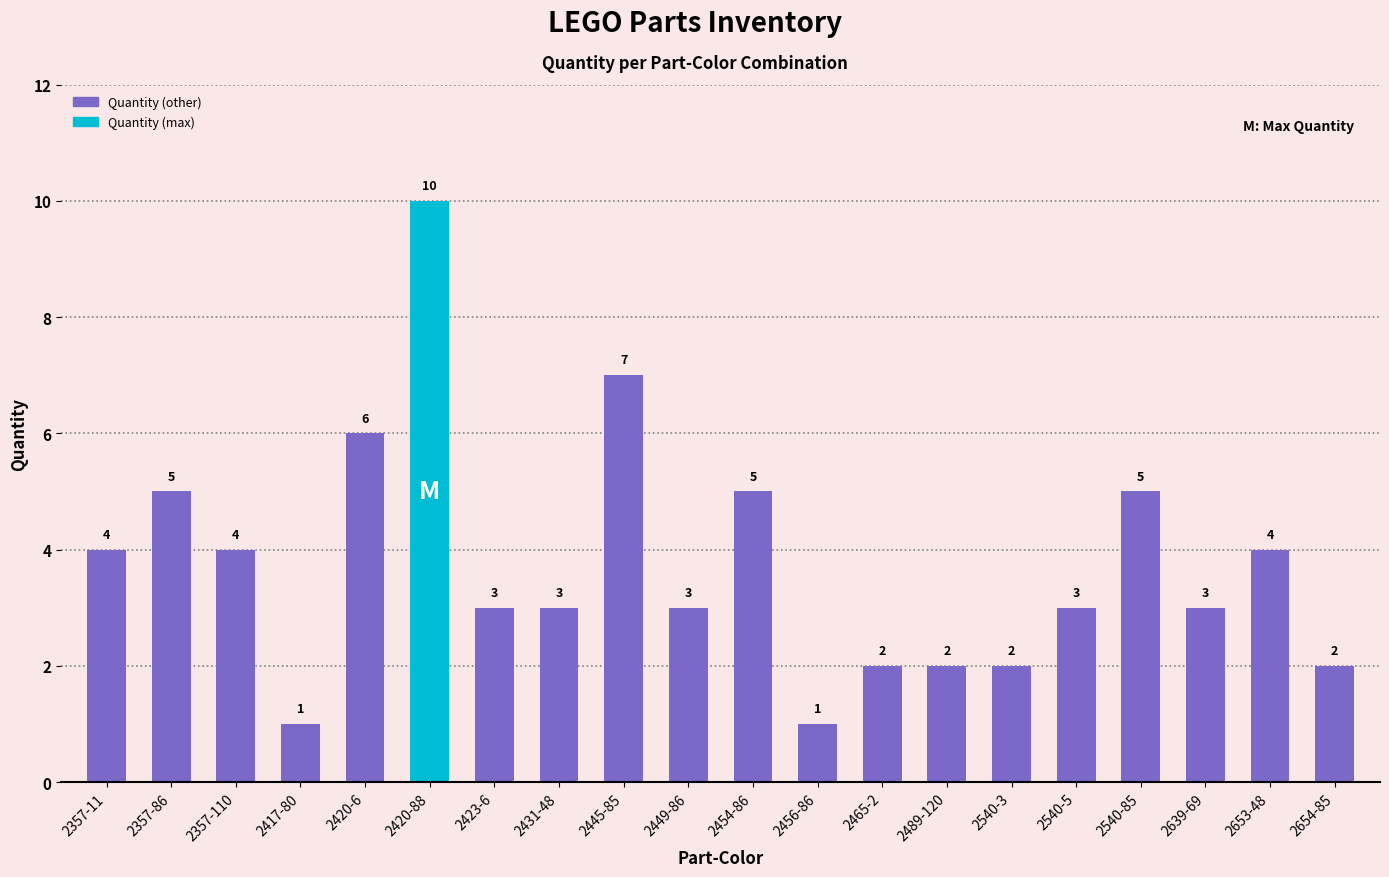

Reading right to left, extract all data points from this chart.

2	4	3	5	3	2	2	2	1	5	3	7	3	3	10	6	1	4	5	4